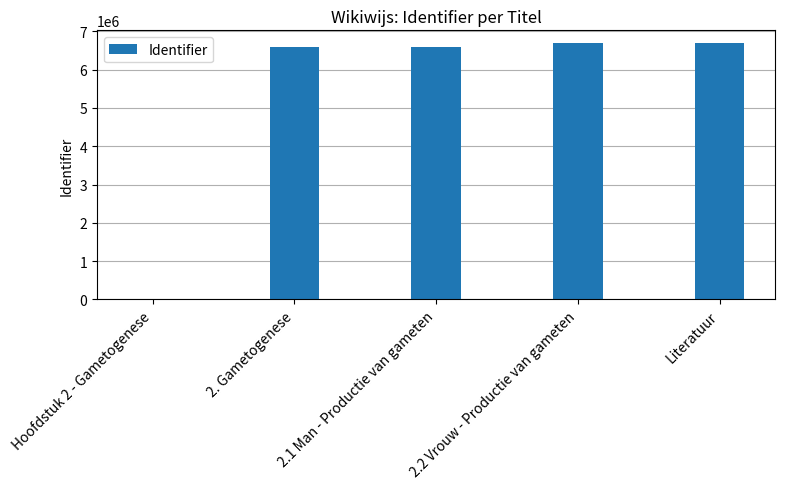

What is the ratio of the value at 2.1 Man - Productie van gameten to the value at 2. Gametogenese?

1.0